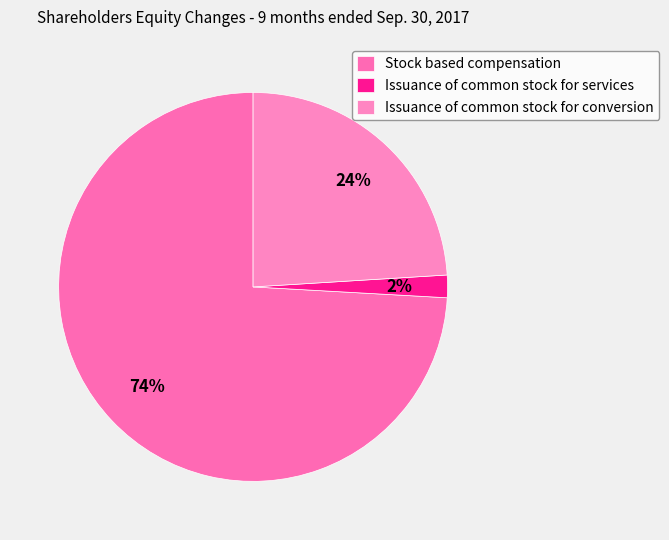

What percentage do Issuance of common stock for services and Issuance of common stock for conversion together represent?

25.9%